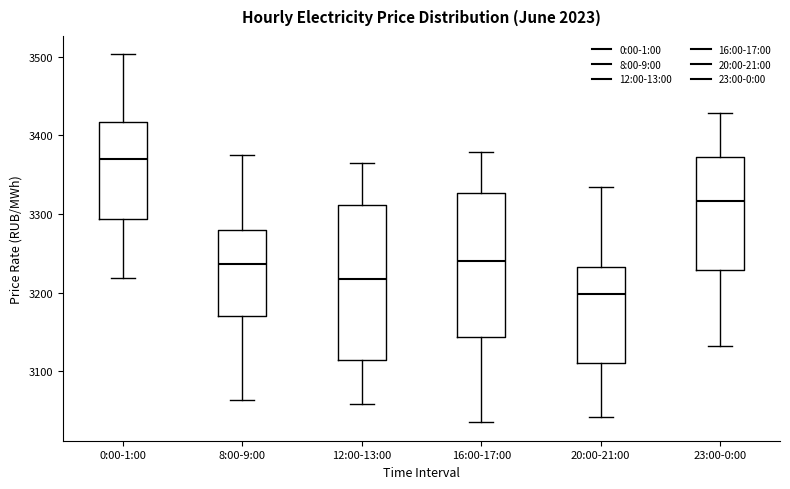

Where does the lower whisker of the box for 8:00-9:00 end on the y-axis? The values are not printed on the chart, so give them approximately, as read against the axis.

3060